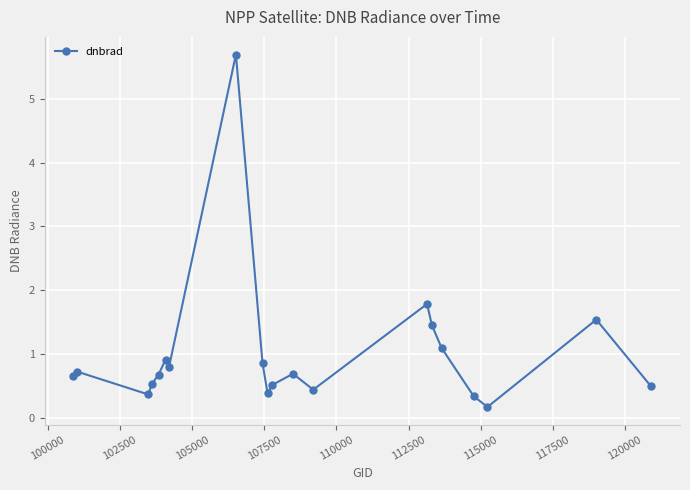

What is the maximum value shown in the chart?

5.7